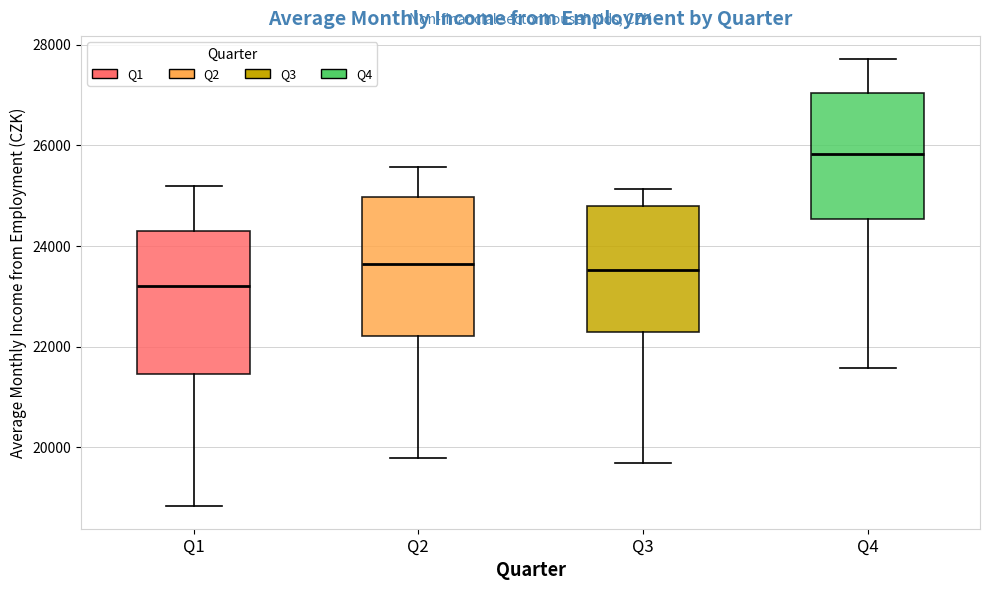

Reading left to right, read every box against the y-axis: the position of its median line, the range the box covers, and the ends of its whiskers. The values are not printed on the chart, so give them approximately, as read against the axis.

Q1: median 23200, box 21400 to 24200, whiskers 18800 to 25200
Q2: median 23600, box 22200 to 25000, whiskers 19800 to 25600
Q3: median 23600, box 22400 to 24800, whiskers 19600 to 25200
Q4: median 25800, box 24600 to 27000, whiskers 21600 to 27800